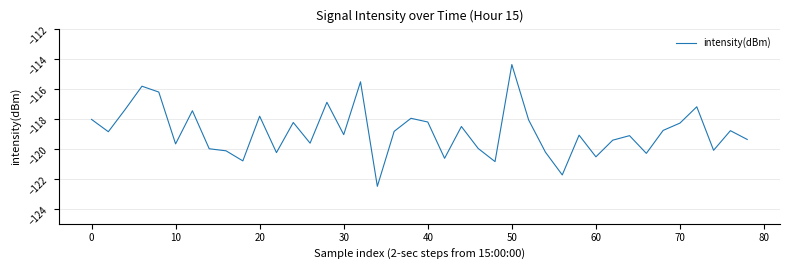

What is the difference between the maximum and minimum values?

8.1